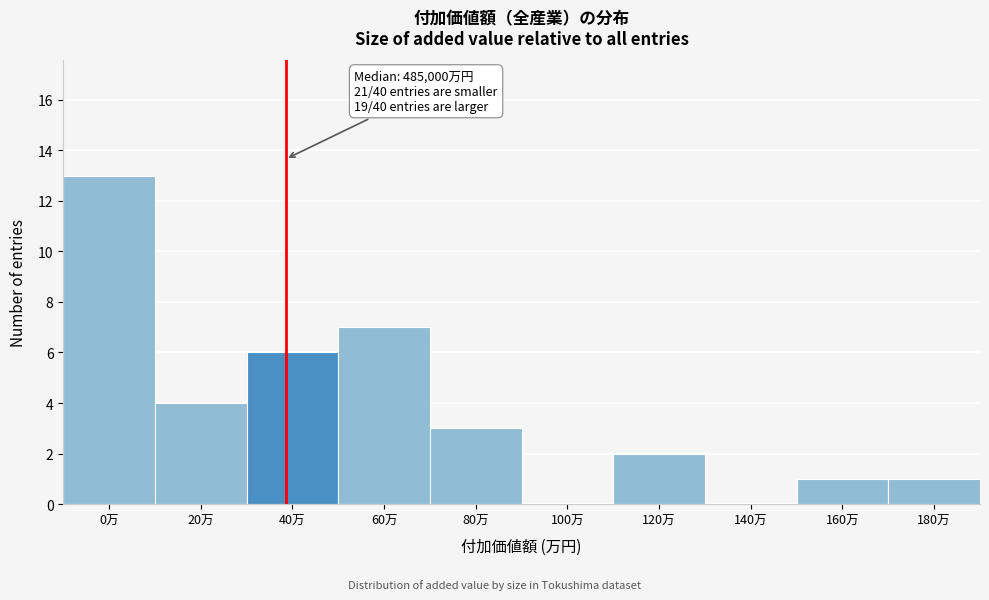

Reading left to right, what are all the values shown in this chart?

0万=13	20万=4	40万=6	60万=7	80万=3	100万=0	120万=2	140万=0	160万=1	180万=1